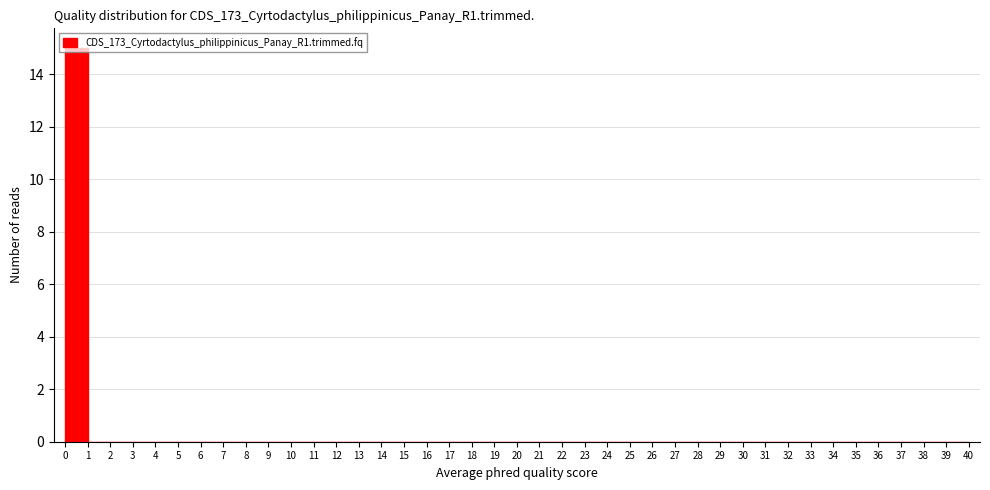

Reading left to right, transcribe this chart: for each bar, give the range it covers on the x-axis and its height. The values are not printed on the chart, so give them approximately, as read against the axis.

0 to 1: 15
1 to 2: 0
2 to 3: 0
3 to 4: 0
4 to 5: 0
5 to 6: 0
6 to 7: 0
7 to 8: 0
8 to 9: 0
9 to 10: 0
10 to 11: 0
11 to 12: 0
12 to 13: 0
13 to 14: 0
14 to 15: 0
15 to 16: 0
16 to 17: 0
17 to 18: 0
18 to 19: 0
19 to 20: 0
20 to 21: 0
21 to 22: 0
22 to 23: 0
23 to 24: 0
24 to 25: 0
25 to 26: 0
26 to 27: 0
27 to 28: 0
28 to 29: 0
29 to 30: 0
30 to 31: 0
31 to 32: 0
32 to 33: 0
33 to 34: 0
34 to 35: 0
35 to 36: 0
36 to 37: 0
37 to 38: 0
38 to 39: 0
39 to 40: 0